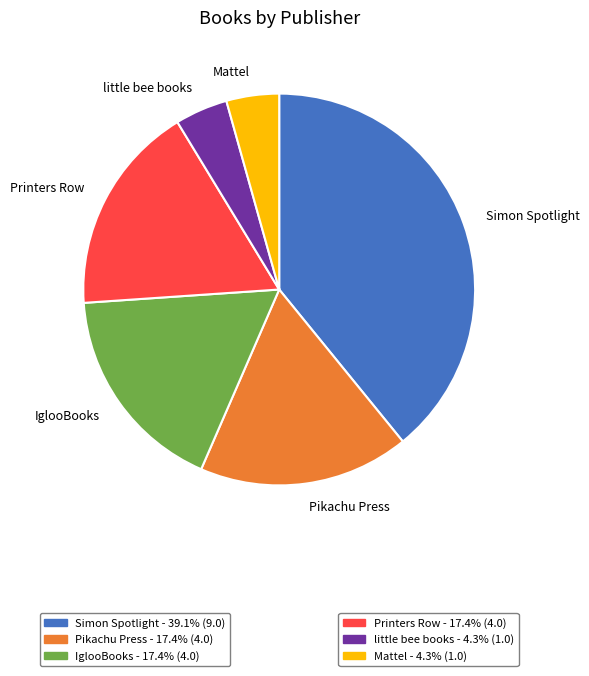

Is there a majority slice in this chart?

No